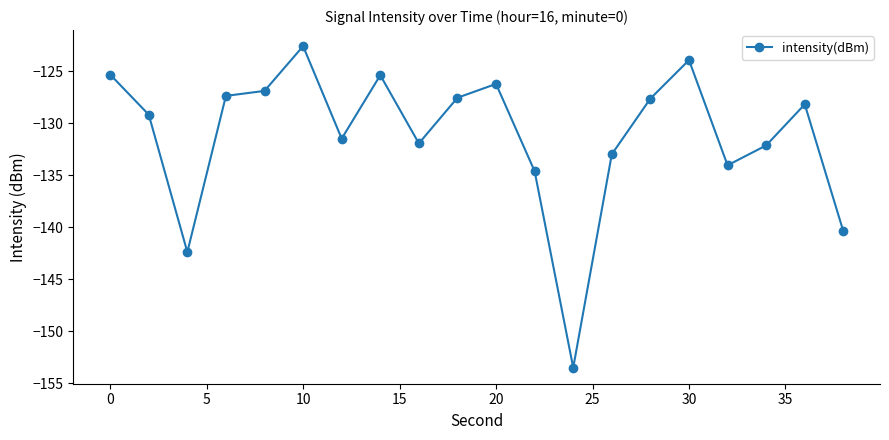

What is the difference between the maximum and minimum values?

30.9